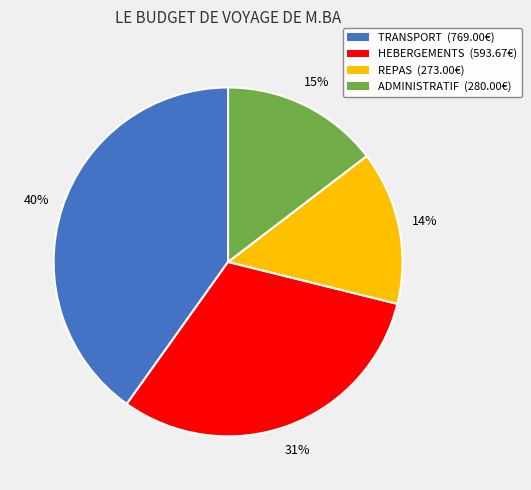

True or false: REPAS accounts for 24% of the total.

False